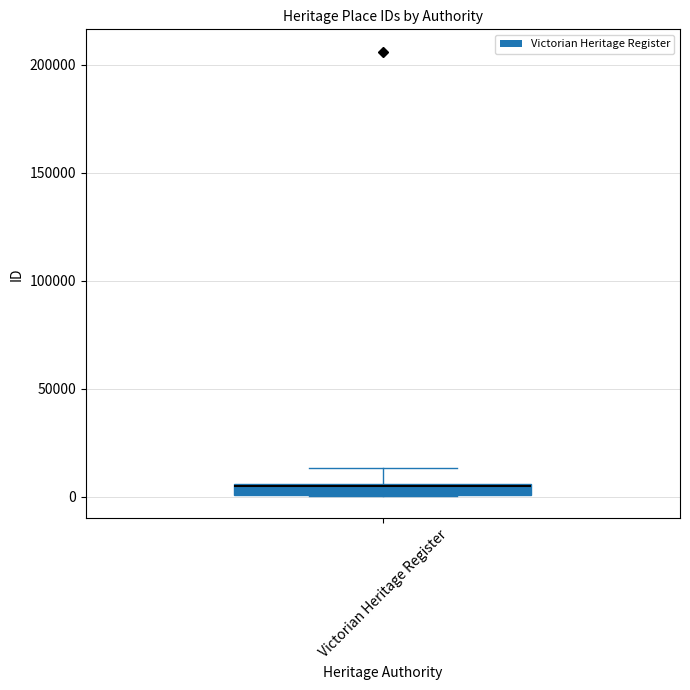

Where is the lower edge of the box for Victorian Heritage Register on the y-axis? The values are not printed on the chart, so give them approximately, as read against the axis.

0